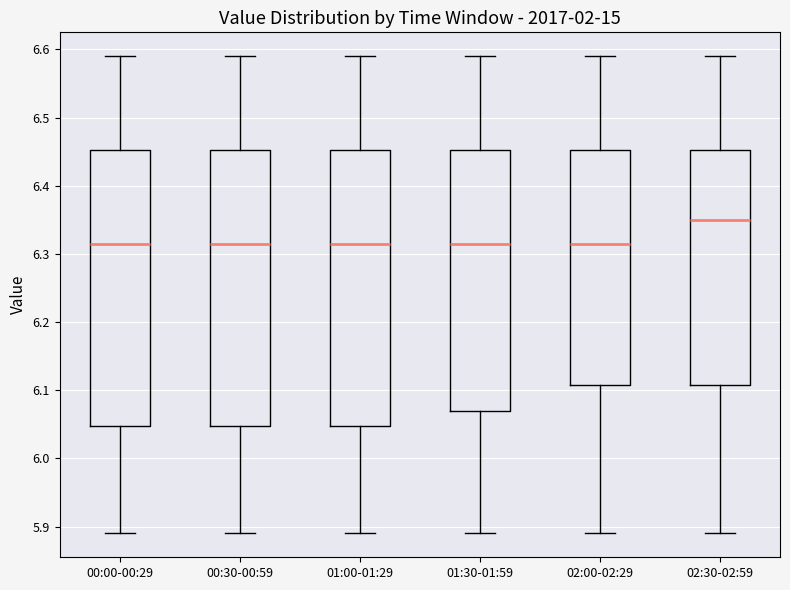

Reading left to right, read every box against the y-axis: the position of its median line, the range the box covers, and the ends of its whiskers. The values are not printed on the chart, so give them approximately, as read against the axis.

00:00-00:29: median 6.32, box 6.05 to 6.45, whiskers 5.89 to 6.59
00:30-00:59: median 6.32, box 6.05 to 6.45, whiskers 5.89 to 6.59
01:00-01:29: median 6.32, box 6.05 to 6.45, whiskers 5.89 to 6.59
01:30-01:59: median 6.32, box 6.07 to 6.45, whiskers 5.89 to 6.59
02:00-02:29: median 6.32, box 6.11 to 6.45, whiskers 5.89 to 6.59
02:30-02:59: median 6.35, box 6.11 to 6.45, whiskers 5.89 to 6.59